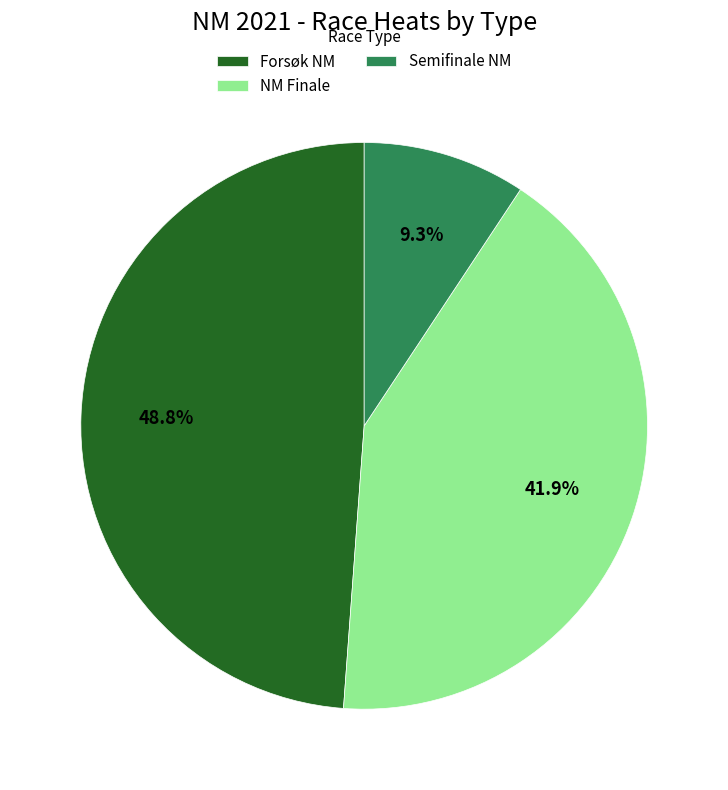

Is there a majority slice in this chart?

No